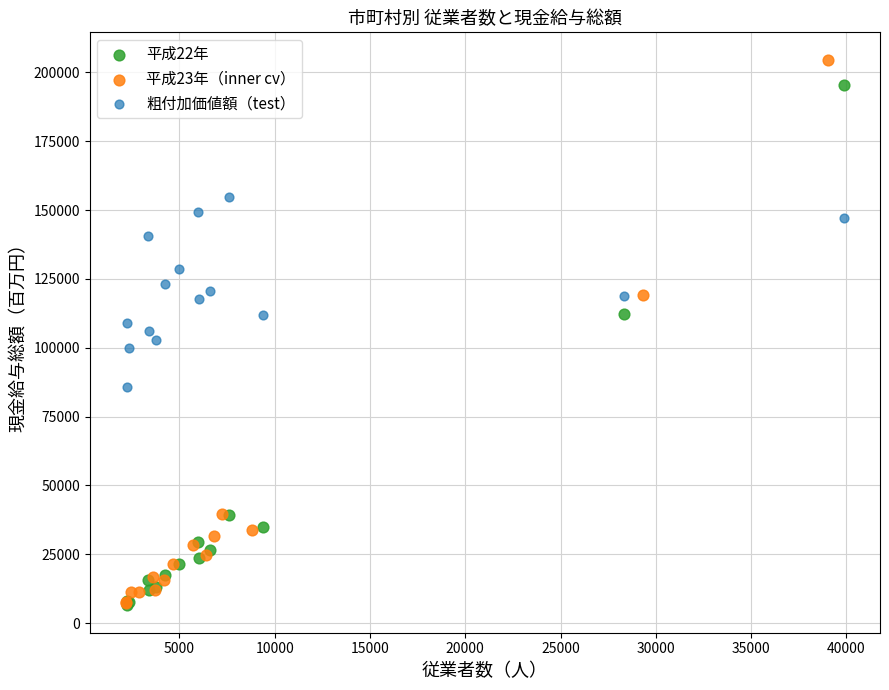

What are all the series names shown in the legend?

平成22年, 平成23年（inner cv）, 粗付加価値額（test）